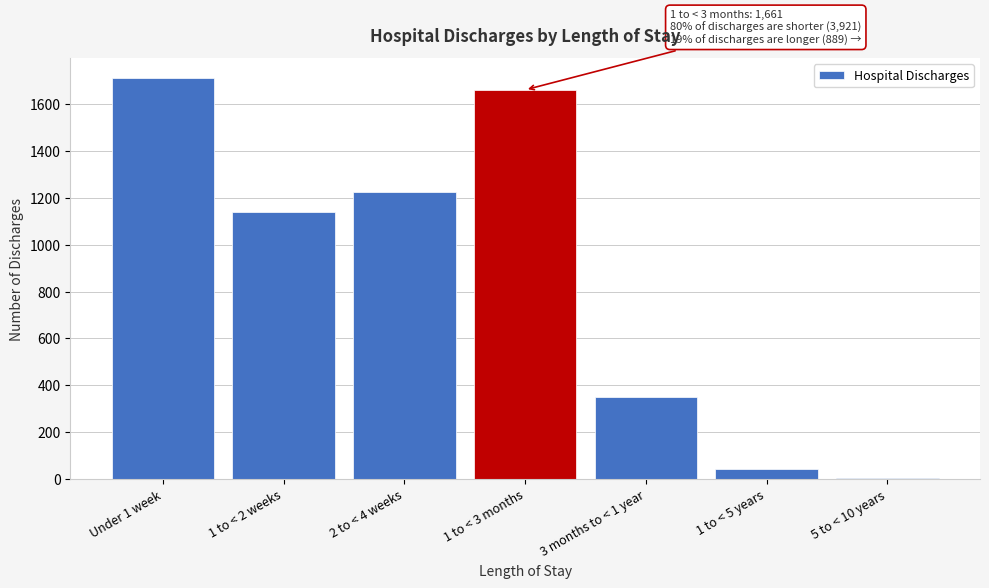

Reading left to right, list all the values displayed in this chart.

Under 1 week=1711	1 to < 2 weeks=1140	2 to < 4 weeks=1227	1 to < 3 months=1661	3 months to < 1 year=350	1 to < 5 years=43	5 to < 10 years=5